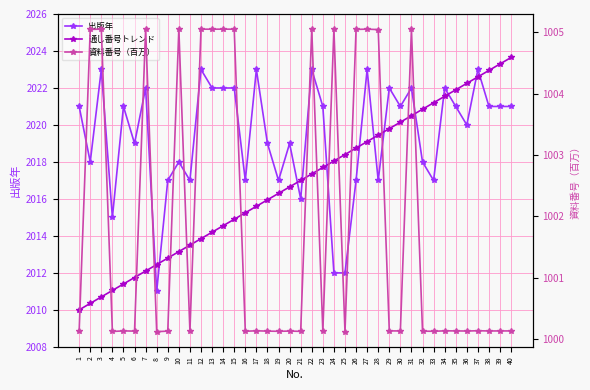

Which series changed the most between 2 and 12?

出版年